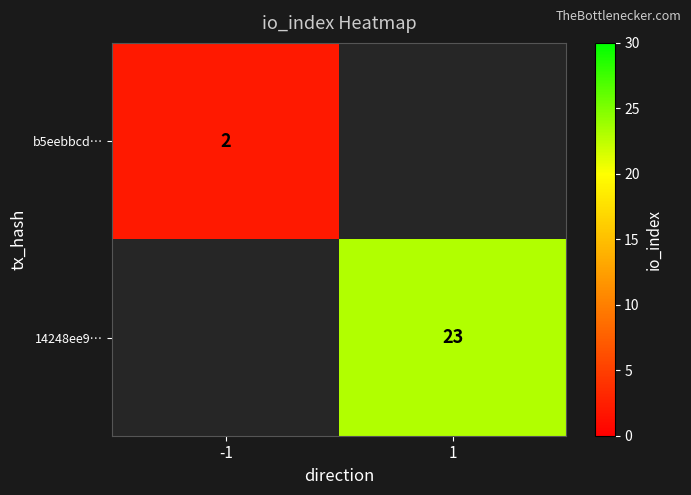

Is the value of b5eebbcd… at -1 greater than the value of 14248ee9… at 1?

No